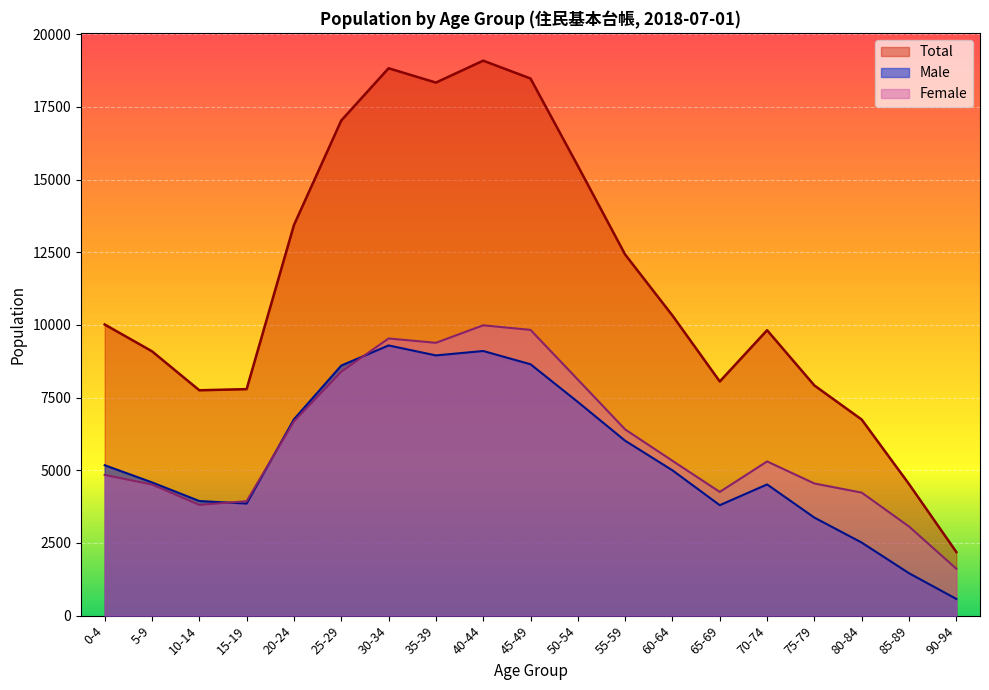

At 0-4, list the series in order from smallest to largest.

Female, Male, Total